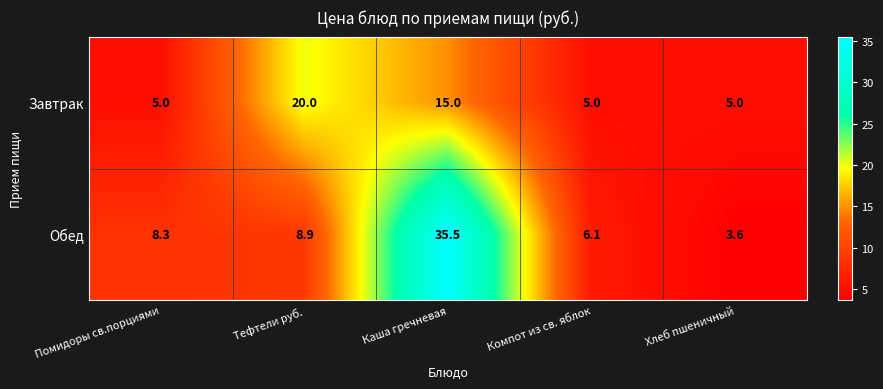

The value of Завтрак at Хлеб пшеничный is 5.0. True or false?

True